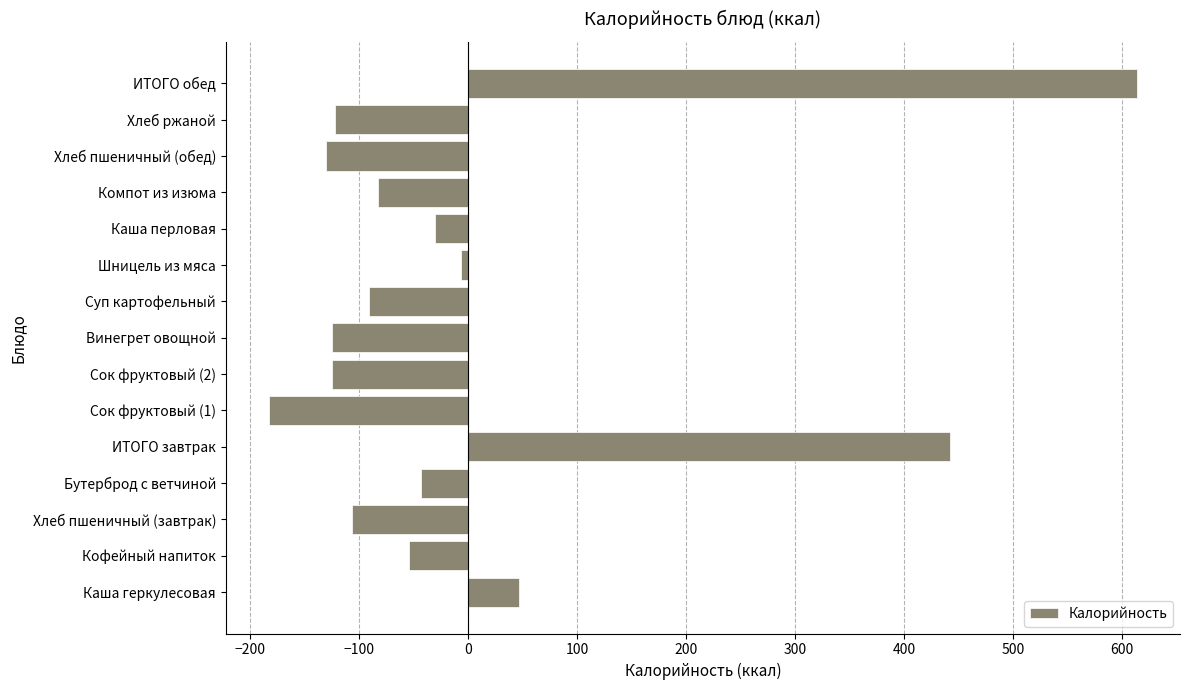

Which label corresponds to the largest value in the chart?

ИТОГО обед